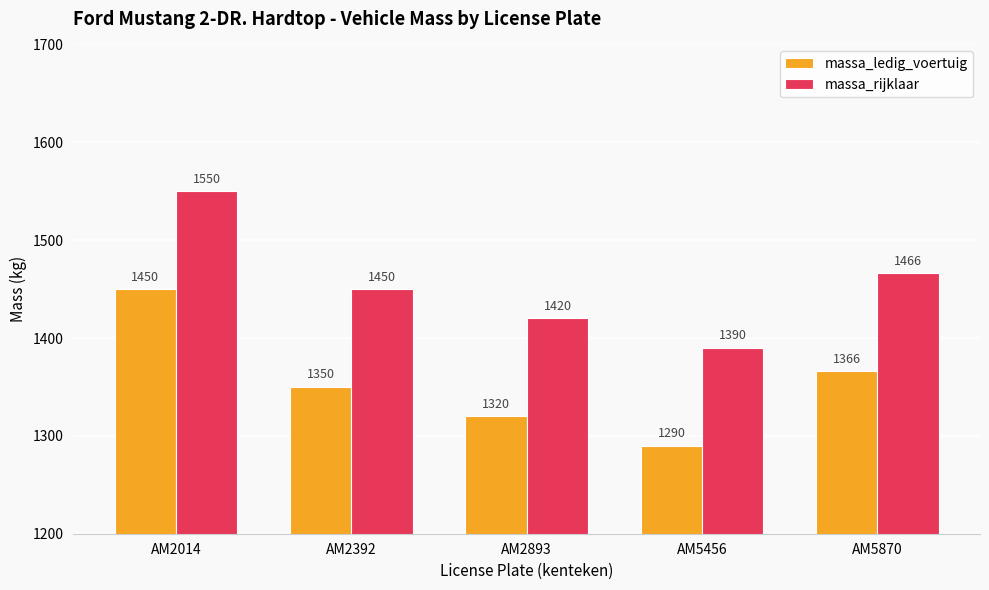

At which category does the chart reach its peak across all series?

AM2014